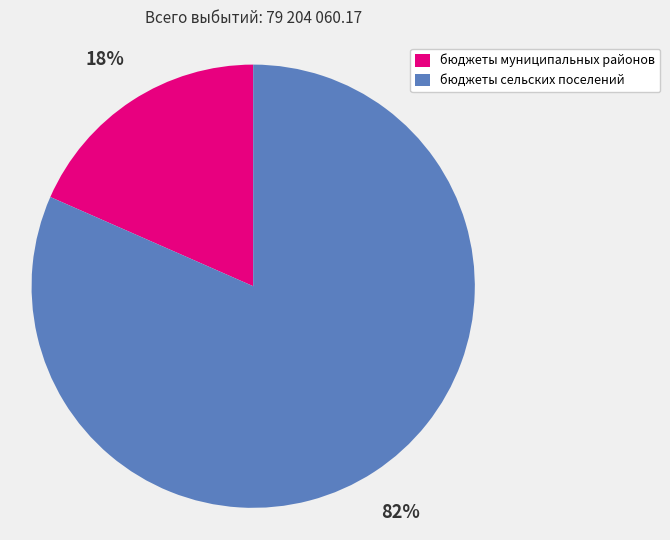

Which has a higher value, бюджеты муниципальных районов or бюджеты сельских поселений?

бюджеты сельских поселений